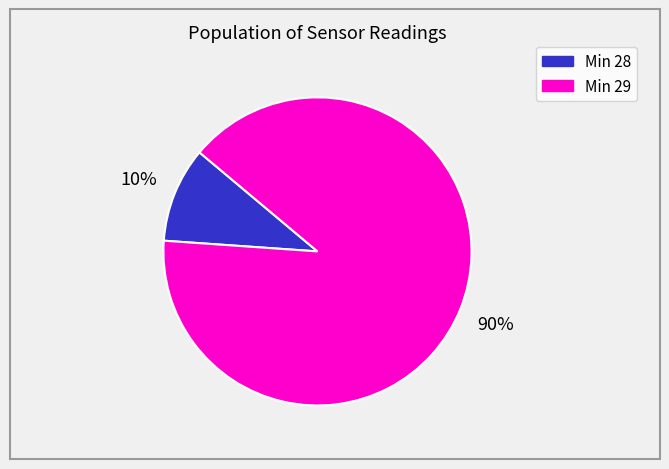

Is there a majority slice in this chart?

Yes